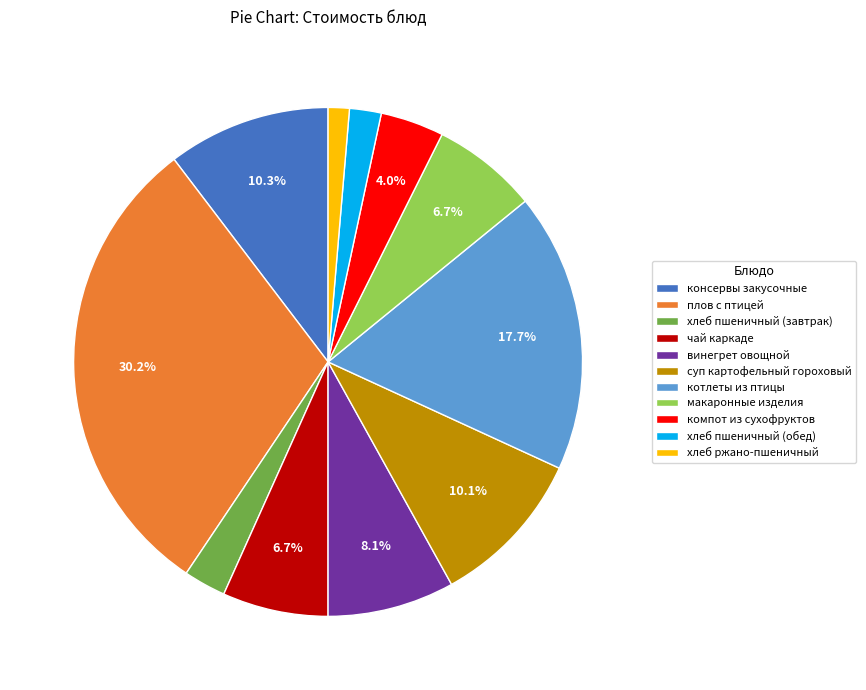

Which slice is the smallest?

хлеб ржано-пшеничный